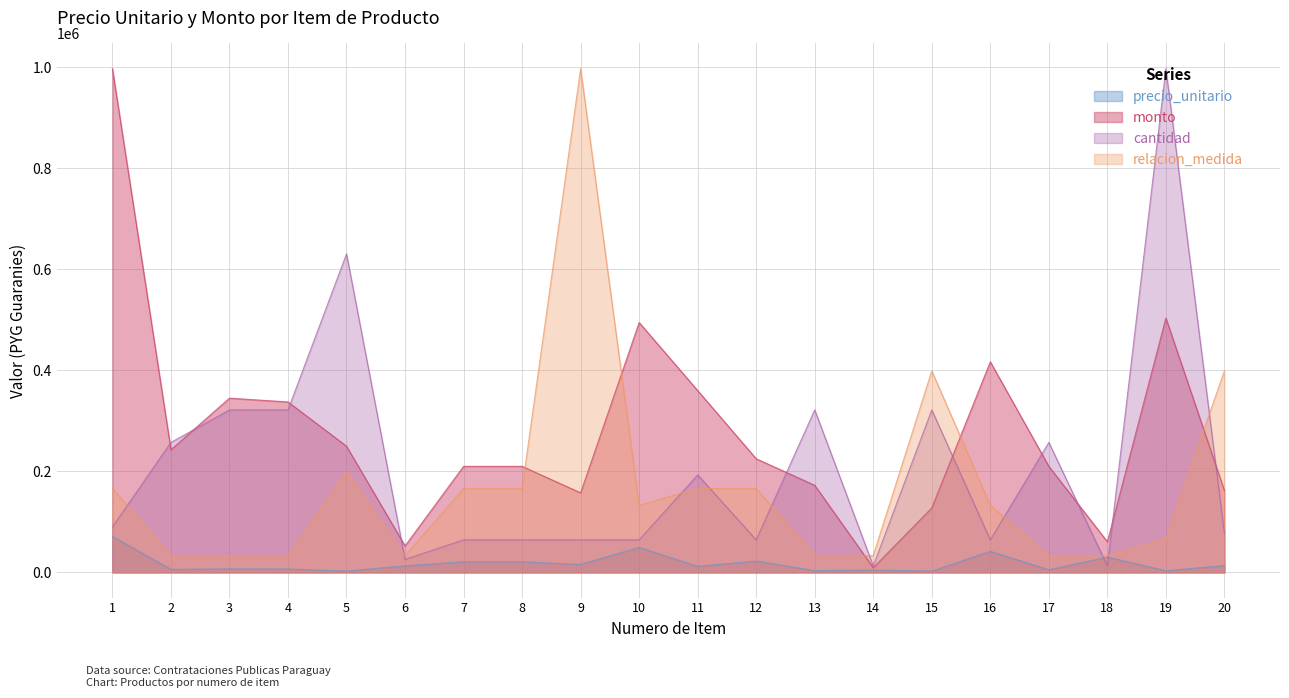

Read the cantidad value at 17.

257419.4